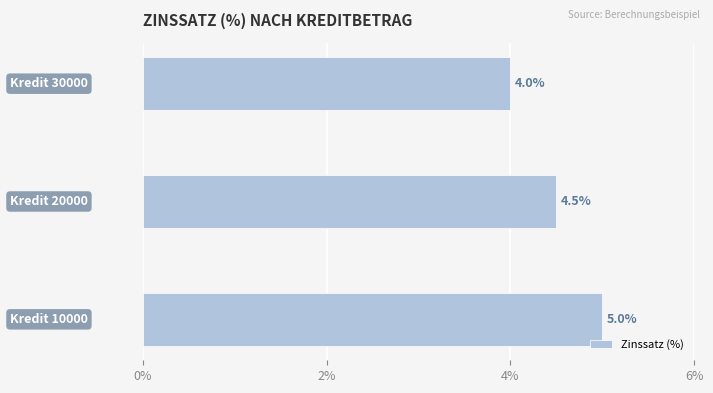

What is the average value?

4.5